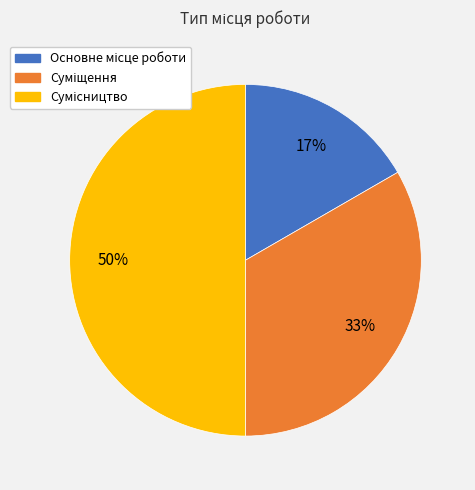

To the nearest percent, what is the average slice percentage?

33%